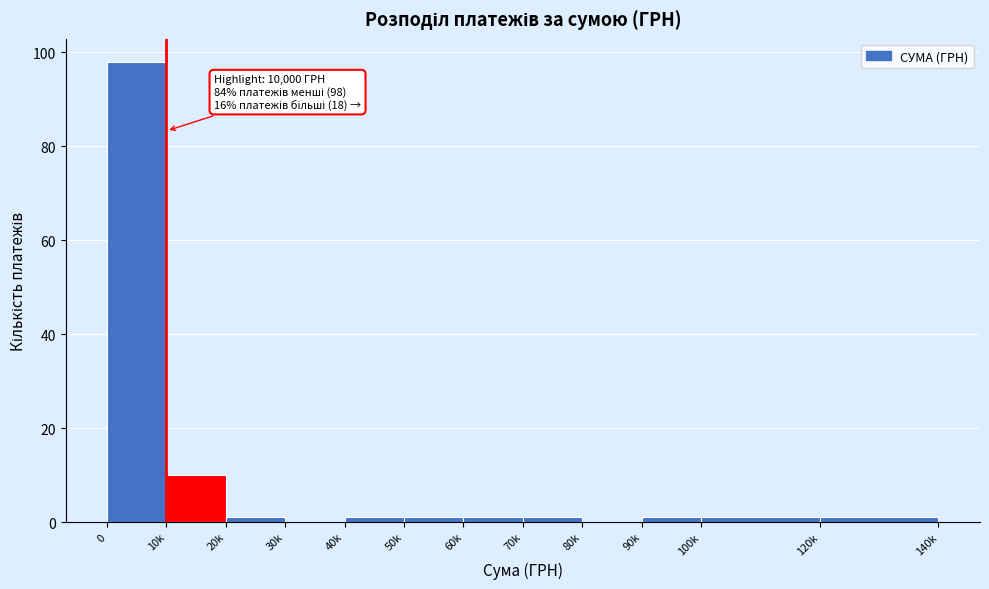

Reading left to right, transcribe all the data shown in this chart.

0=98	10k=10	20k=1	30k=0	40k=1	50k=1	60k=1	70k=1	80k=0	90k=1	100k=1	120k=1